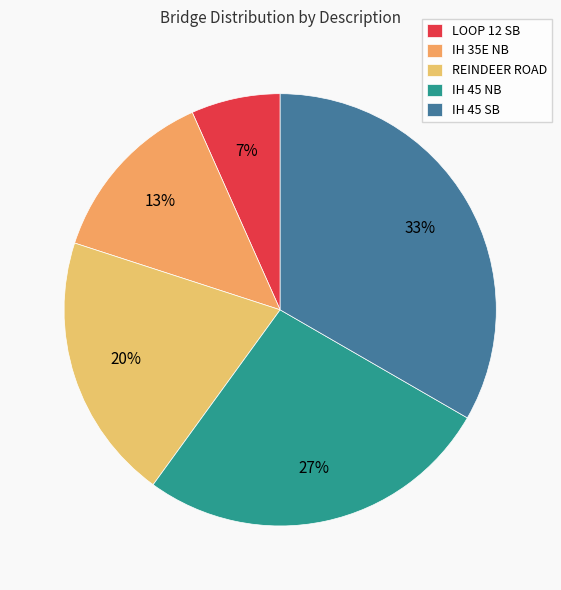

Is it true that IH 45 SB is 33% of the pie?

True